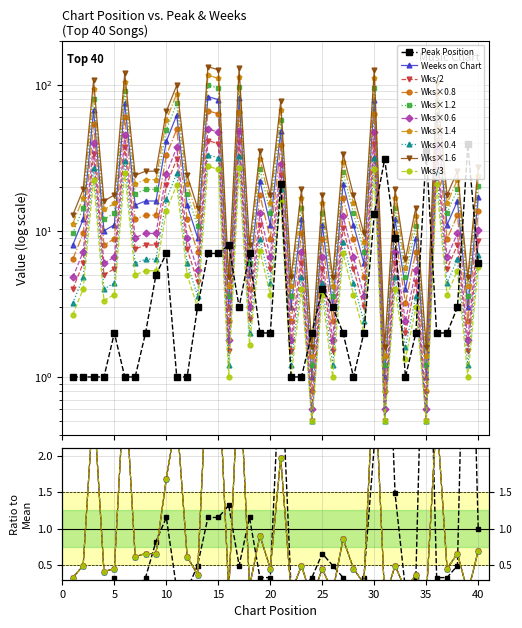

What is the difference between the Weeks on Chart values at 40 and 2?

4.0